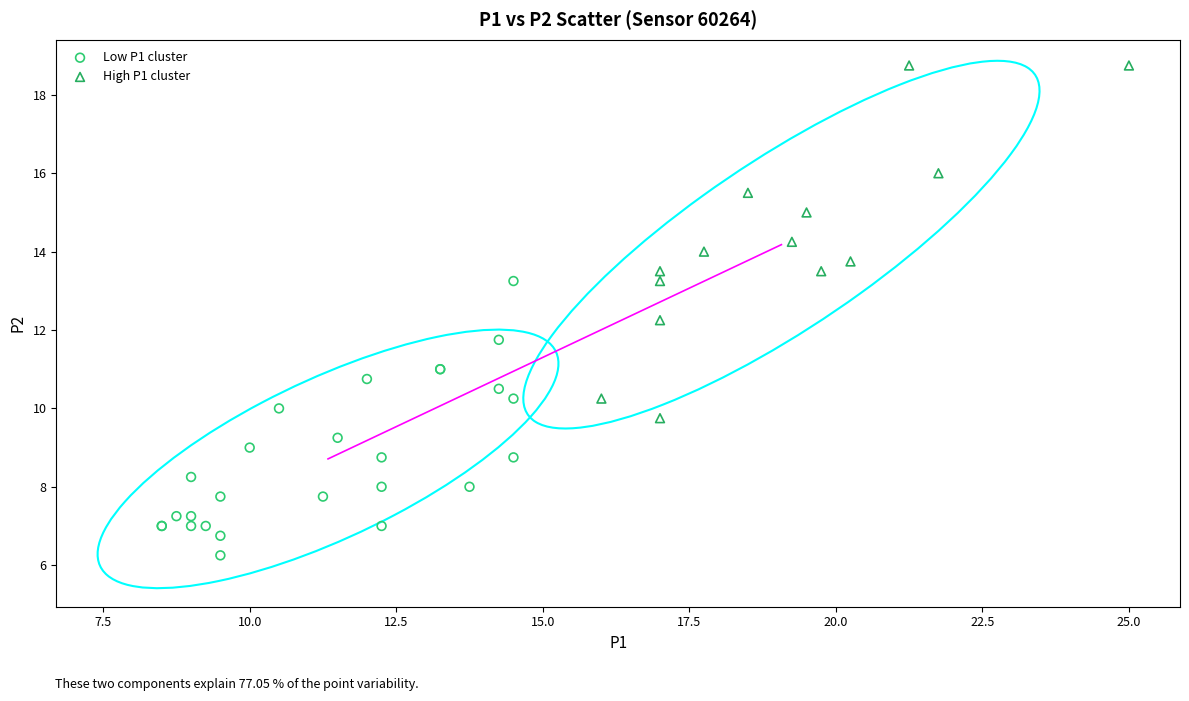

Which series contains the highest Y value?

High P1 cluster